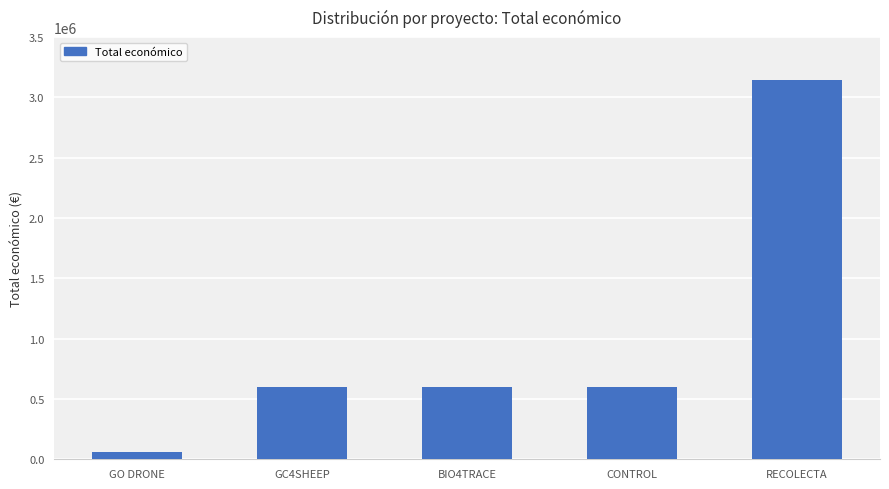

Which label corresponds to the largest value in the chart?

RECOLECTA